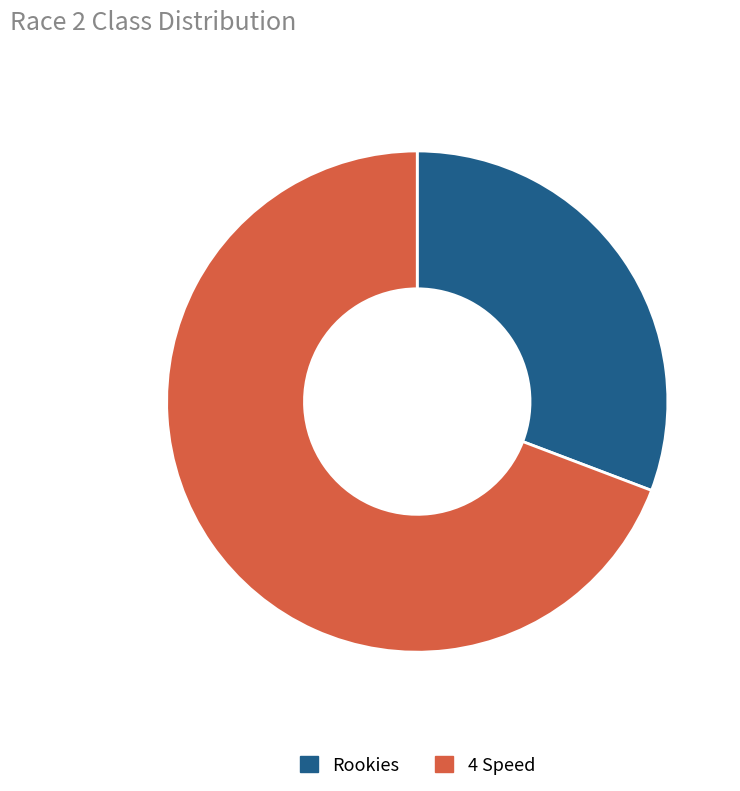

Do Rookies and 4 Speed together represent more than half of the pie?

Yes